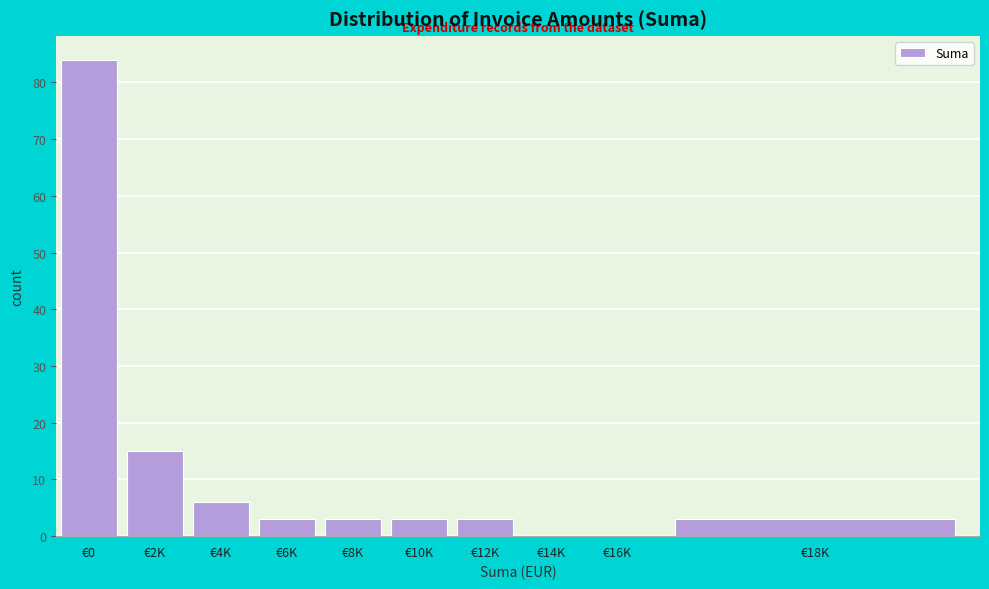

Reading right to left, what are all the values shown in this chart?

€18K=3	€16K=0	€14K=0	€12K=3	€10K=3	€8K=3	€6K=3	€4K=6	€2K=15	€0=84